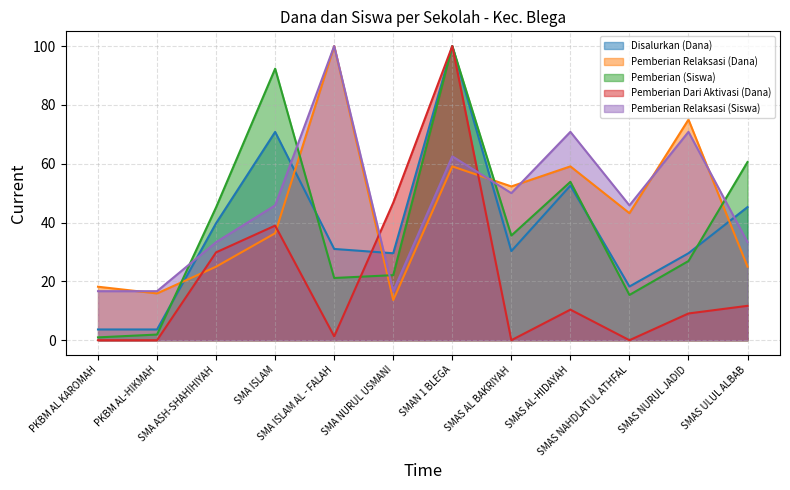

Reading left to right, what are all the values shown in this chart?

Disalurkan (Dana): 3.6	3.6	39.8	70.8	31.0	29.6	100.0	30.3	52.6	18.2	29.6	45.3
Pemberian Relaksasi (Dana): 18.2	15.9	25.0	36.4	100.0	13.6	59.1	52.3	59.1	43.2	75.0	25.0
Pemberian (Siswa): 1.0	1.9	45.2	92.3	21.2	22.1	100.0	35.6	53.8	15.4	26.9	60.6
Pemberian Dari Aktivasi (Dana): 0.0	0.0	29.9	39.0	1.3	46.8	100.0	0.0	10.4	0.0	9.1	11.7
Pemberian Relaksasi (Siswa): 16.7	16.7	33.3	45.8	100.0	16.7	62.5	50.0	70.8	45.8	70.8	33.3